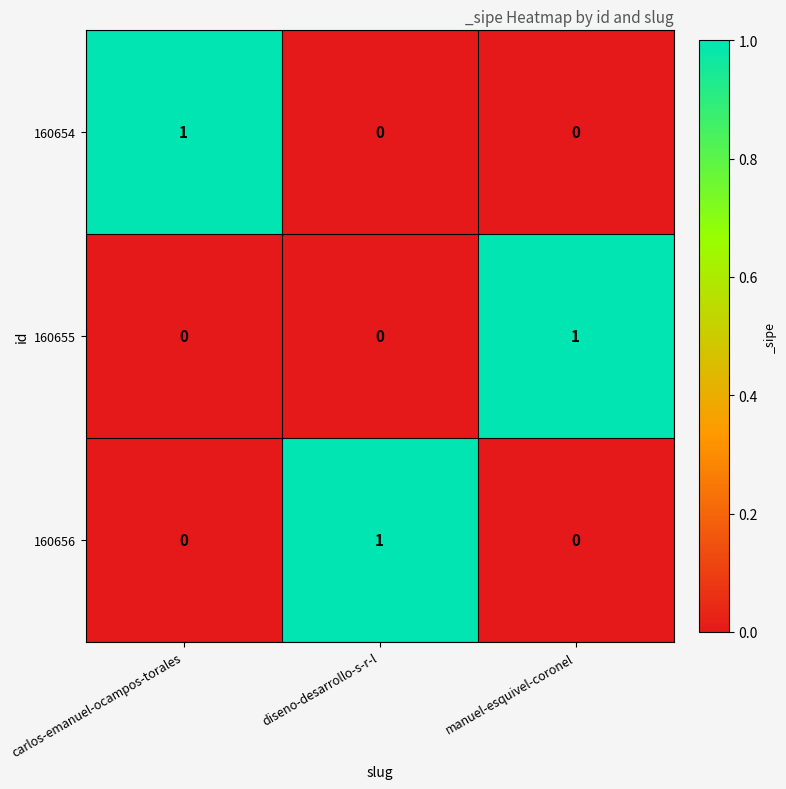

How many series are shown in this chart?

3